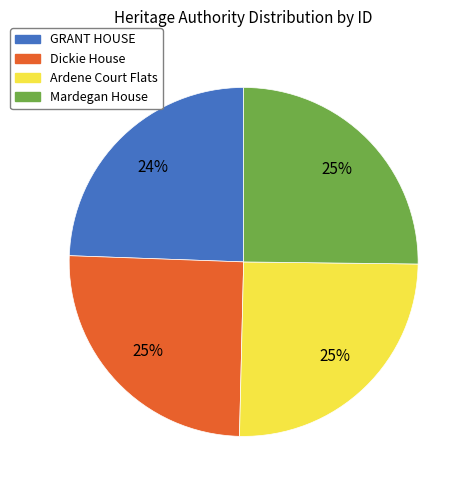

Which category has the smallest portion of the pie?

GRANT HOUSE